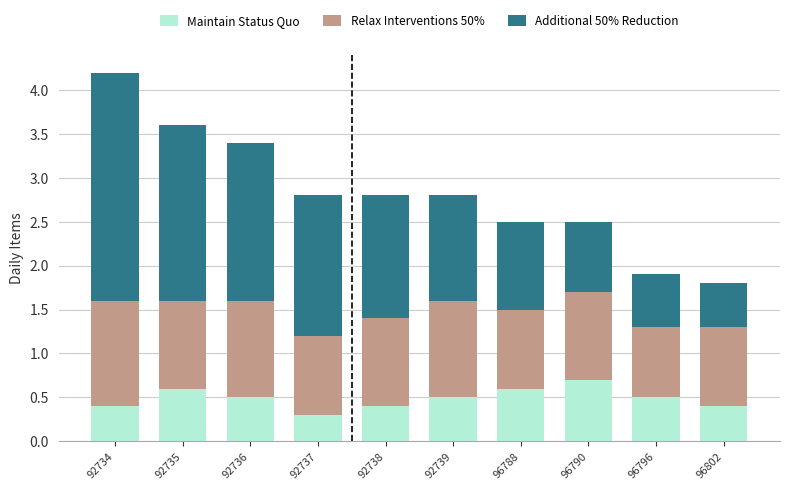

What is the sum of the Maintain Status Quo values at 96796 and 92736?

1.0